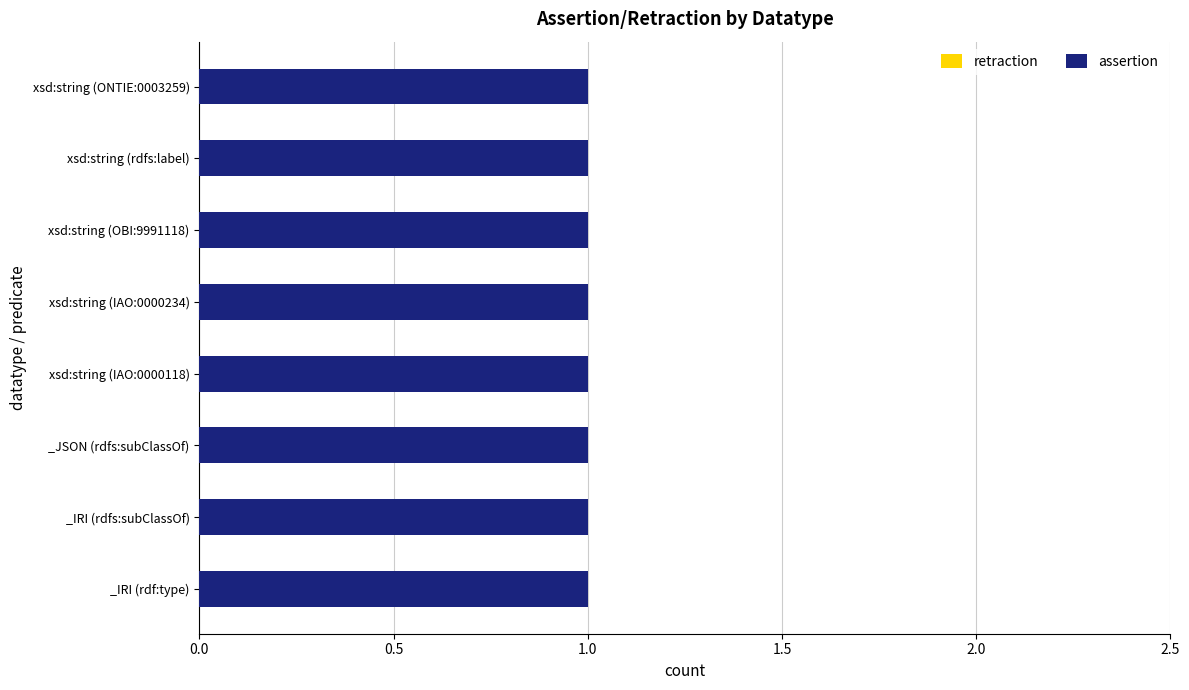

True or false: retraction has a value of 0 at _IRI (rdfs:subClassOf).

True